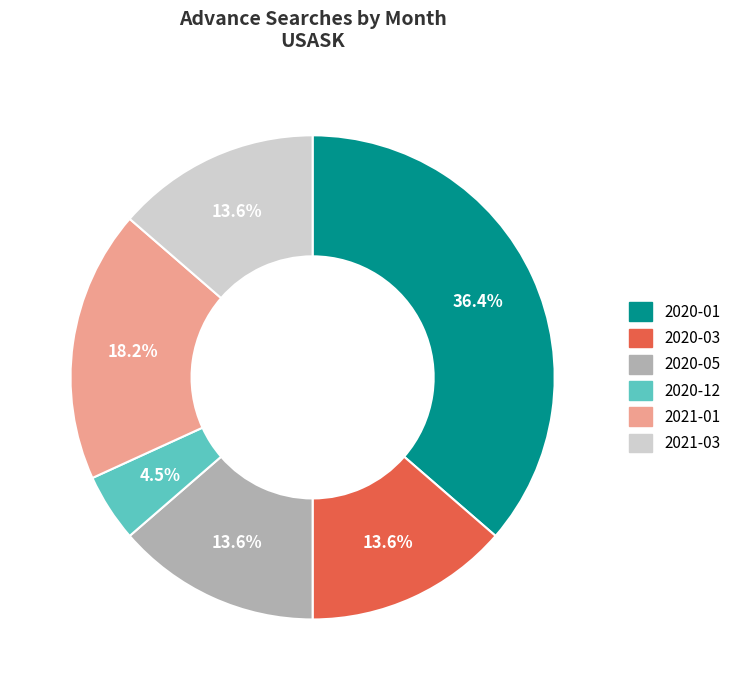

Do 2020-12 and 2020-03 together represent more than half of the pie?

No